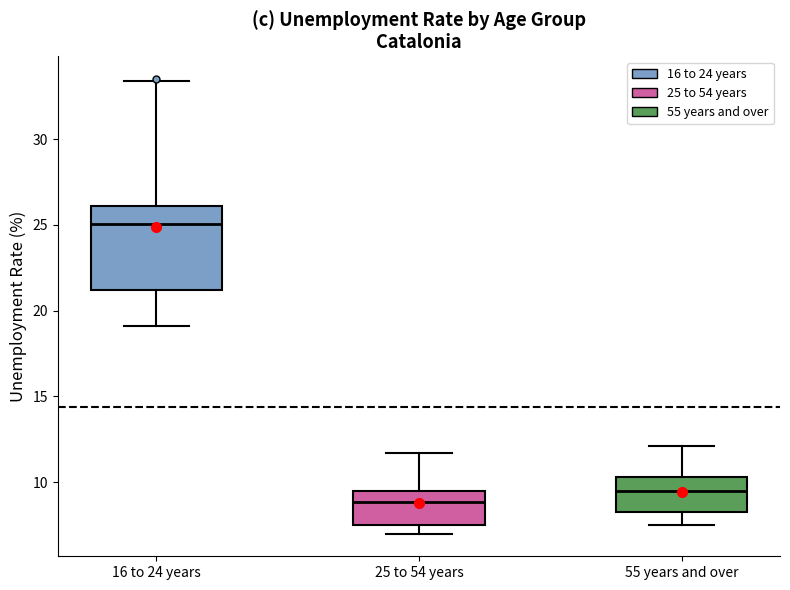

Which box is the tallest, from its lower edge to its upper edge?

16 to 24 years